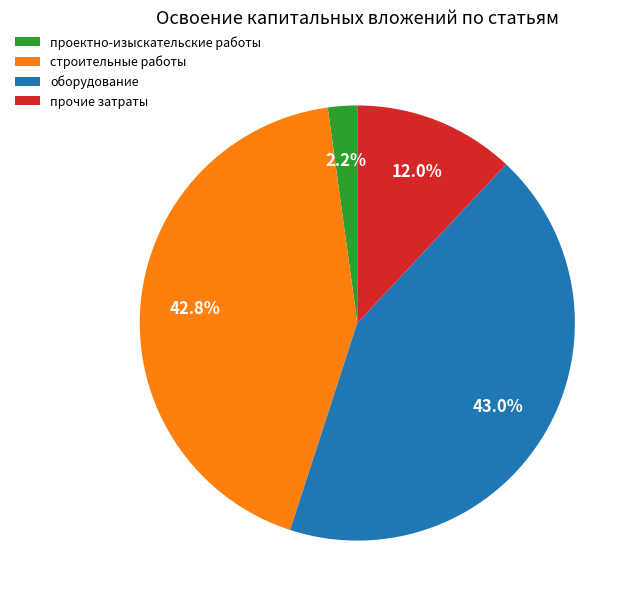

Does строительные работы account for over 50% of the chart?

No